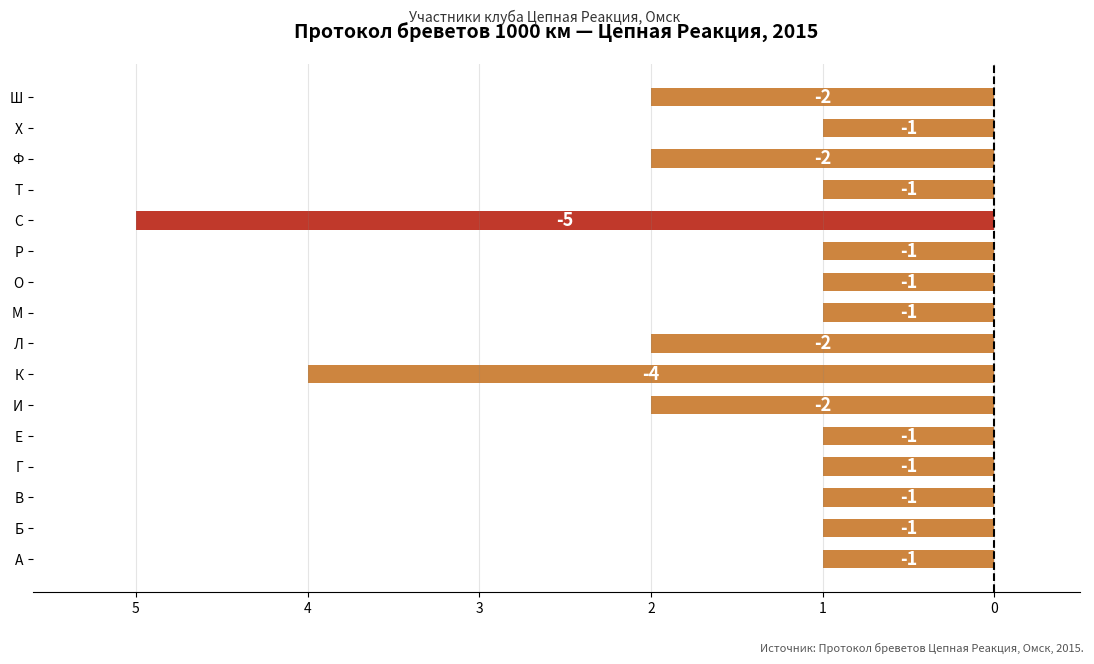

Are the bars horizontal?

Yes